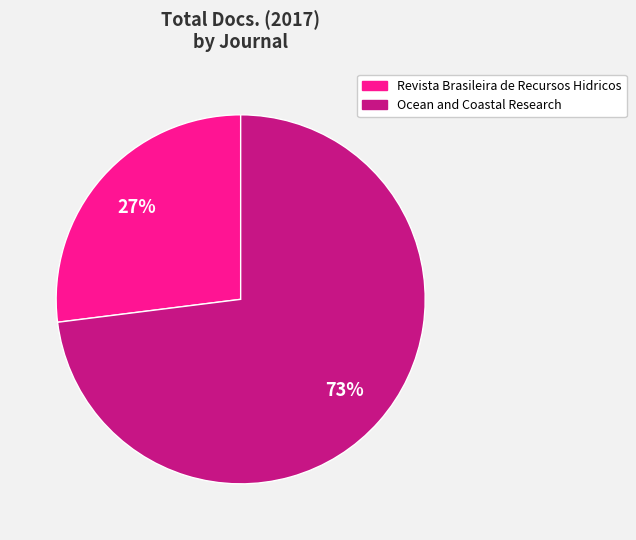

How many segments does this pie chart have?

2